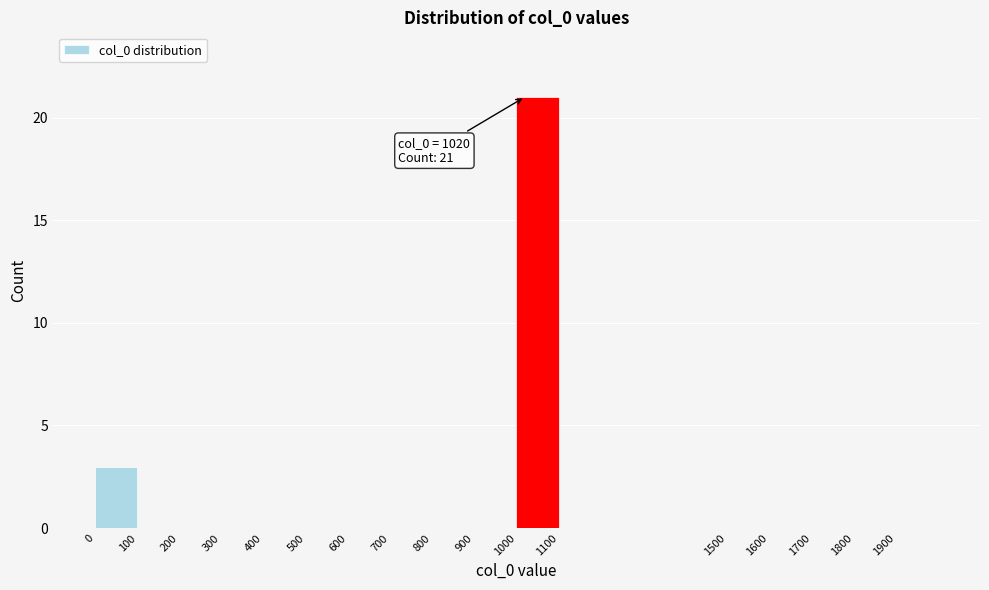

Which range on the x-axis has the tallest bar?

1000 to 1100